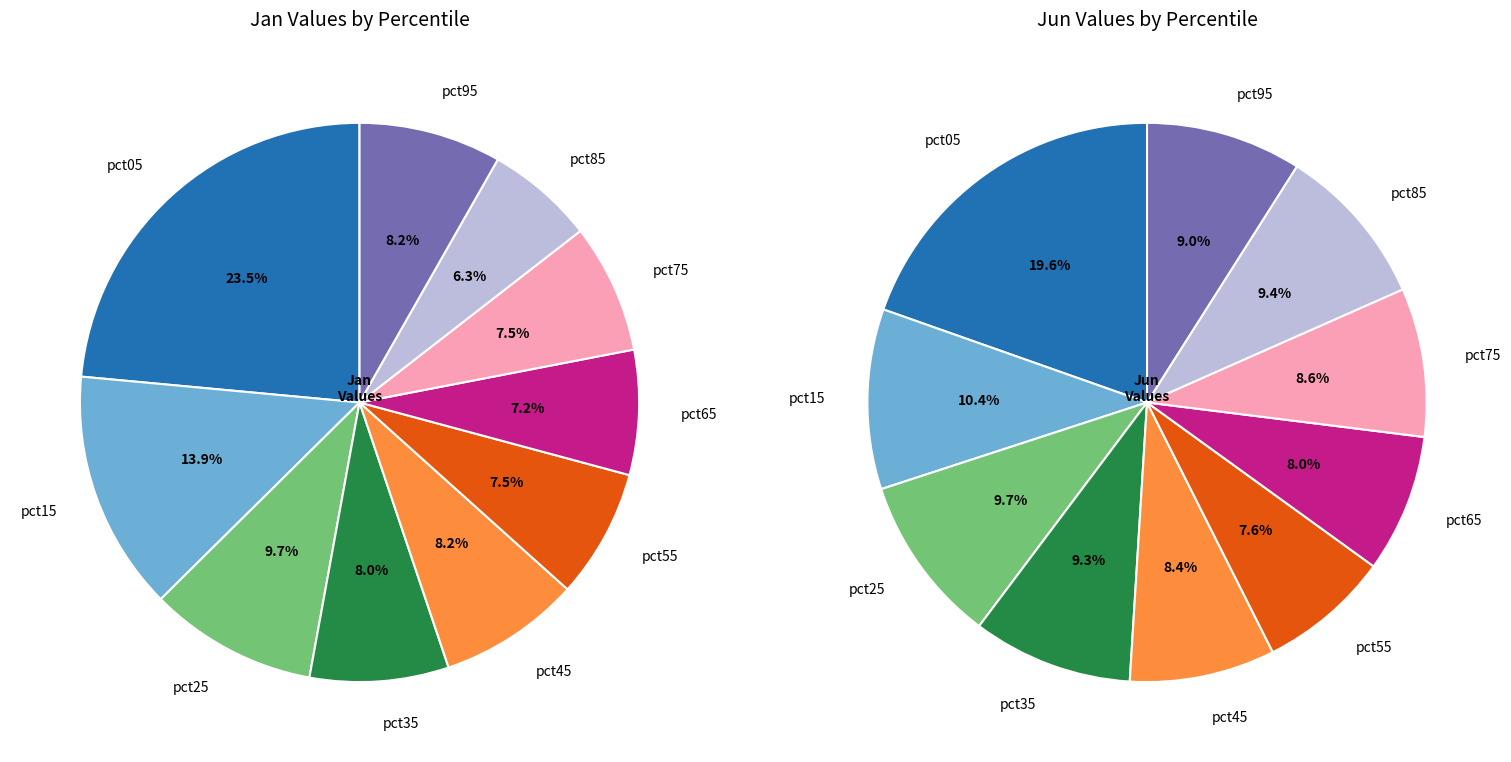

How many slices are in this pie chart?

10